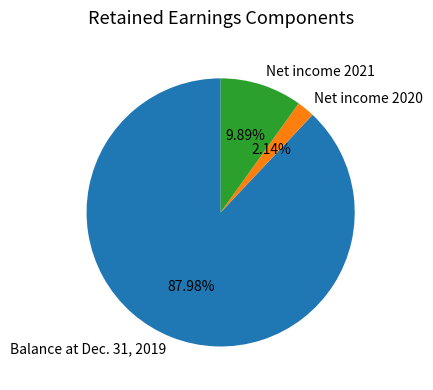

How many slices are in this pie chart?

3